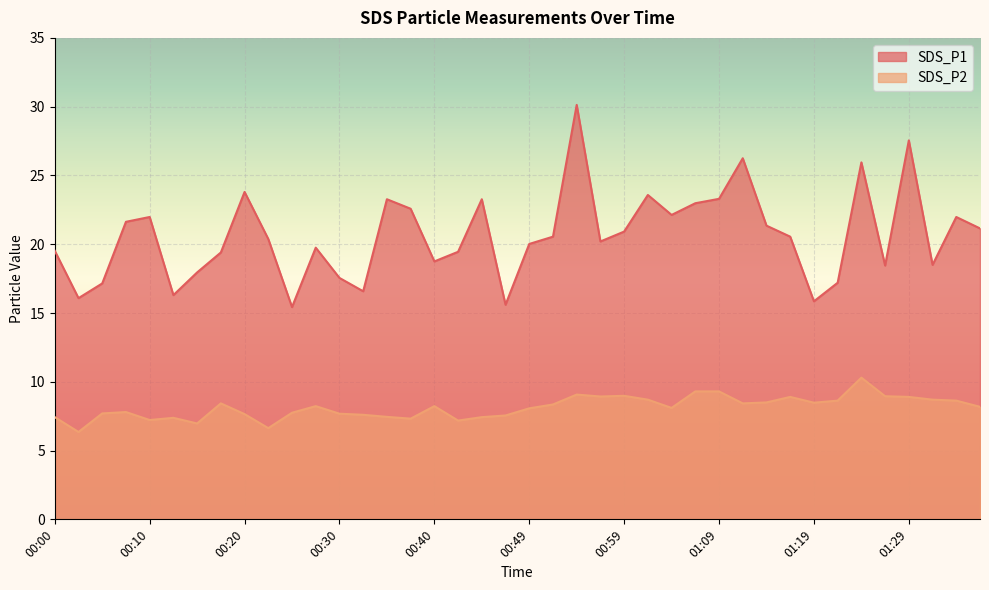

The value of SDS_P2 at 01:29 is 3.7. True or false?

False